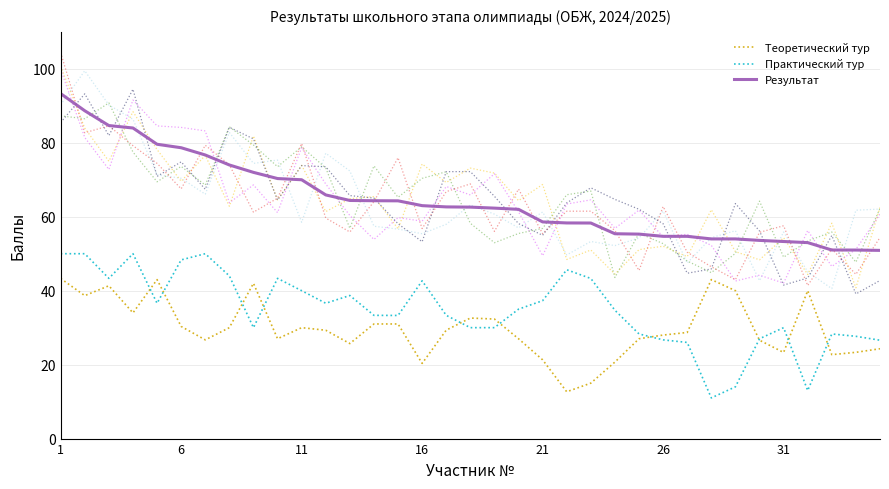

Read the Результат value at 24.

55.3